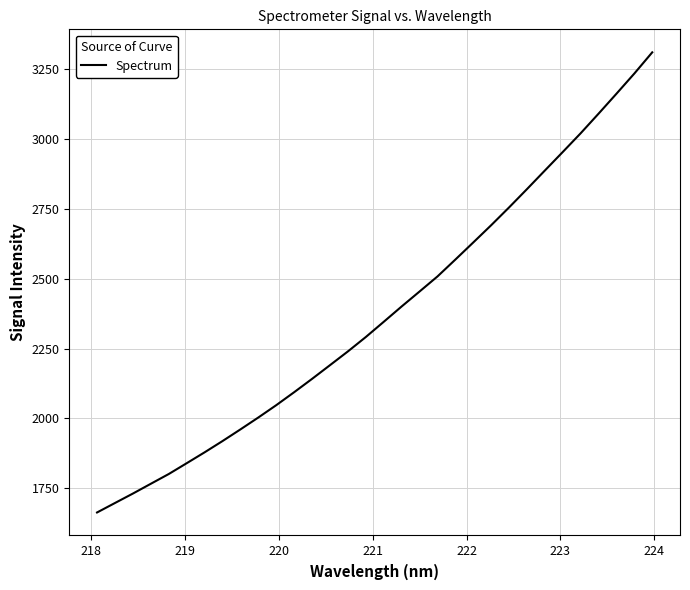

Reading left to right, what are all the values shown in this chart?

1664.0	1697.9	1731.6	1766.6	1801.5	1840.1	1879.0	1919.3	1961.0	2003.5	2047.6	2094.0	2141.7	2190.6	2239.8	2291.2	2345.5	2400.3	2453.8	2507.6	2568.0	2629.1	2690.7	2754.3	2819.7	2886.1	2952.4	3019.3	3089.3	3160.5	3232.7	3308.4